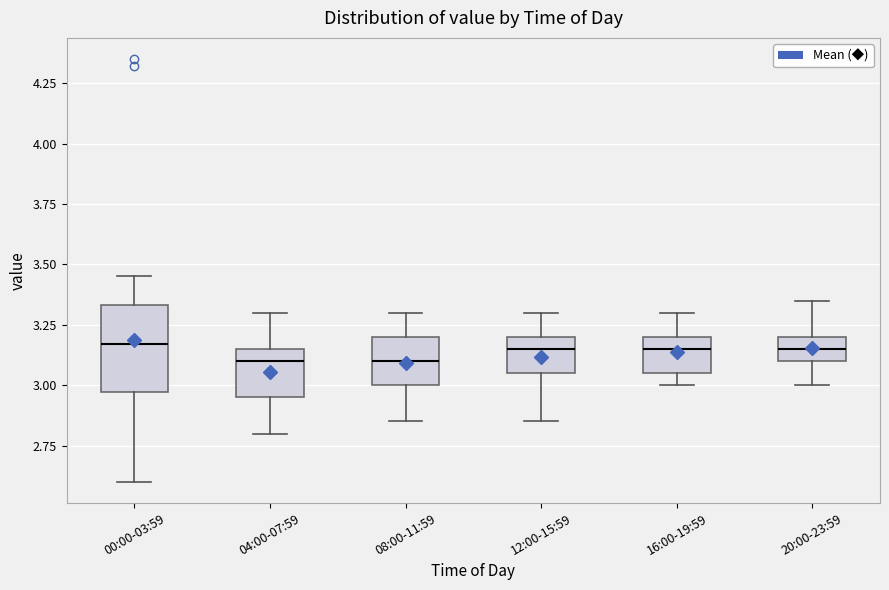

Reading left to right, transcribe this box plot: for each box, give where its median line is, the range the box spans, and where its two whiskers end, as read against the y-axis. The values are not printed on the chart, so give them approximately, as read against the axis.

00:00-03:59: median 3.15, box 2.95 to 3.35, whiskers 2.60 to 3.45
04:00-07:59: median 3.10, box 2.95 to 3.15, whiskers 2.80 to 3.30
08:00-11:59: median 3.10, box 3.00 to 3.20, whiskers 2.85 to 3.30
12:00-15:59: median 3.15, box 3.05 to 3.20, whiskers 2.85 to 3.30
16:00-19:59: median 3.15, box 3.05 to 3.20, whiskers 3.00 to 3.30
20:00-23:59: median 3.15, box 3.10 to 3.20, whiskers 3.00 to 3.35